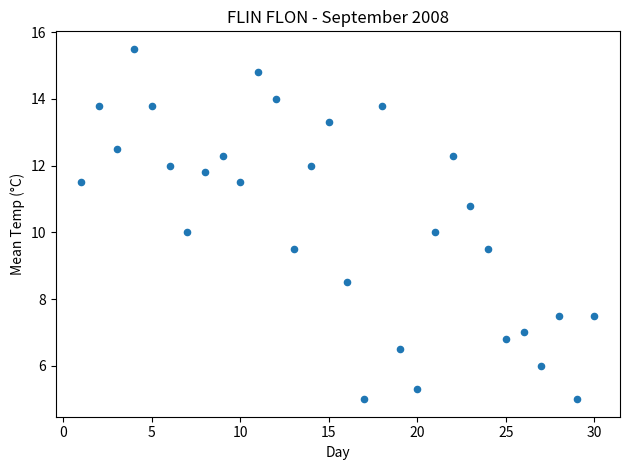

What is the range of Y values (max minus min)?

10.5